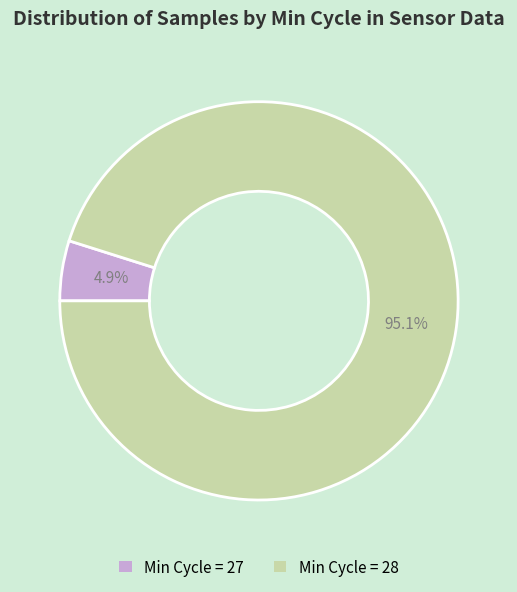

How many segments does this pie chart have?

2